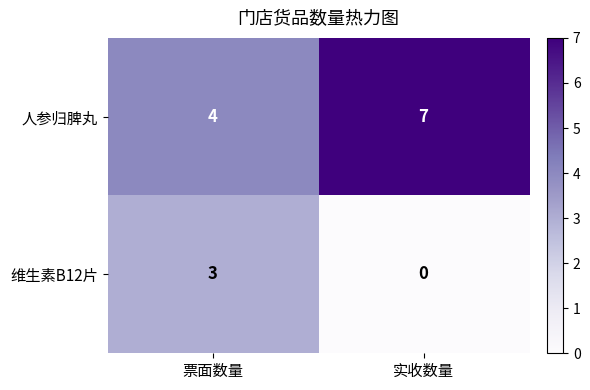

What is the difference between the highest and lowest values at 实收数量?

7